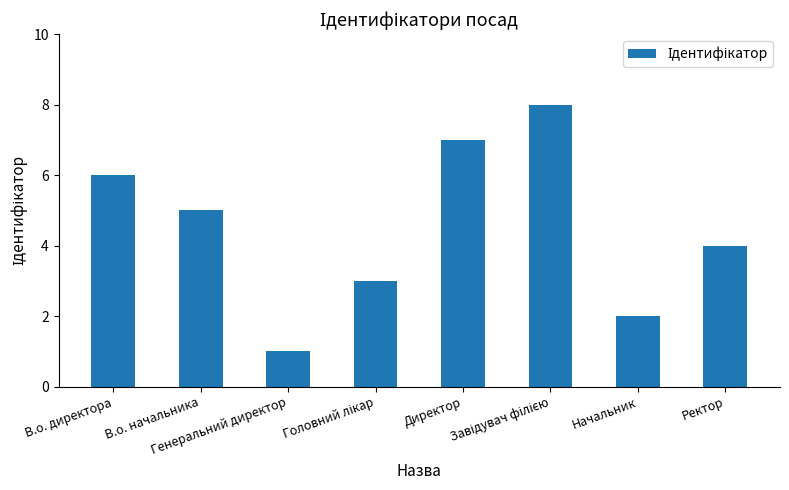

What is the difference between the maximum and second lowest values?

6